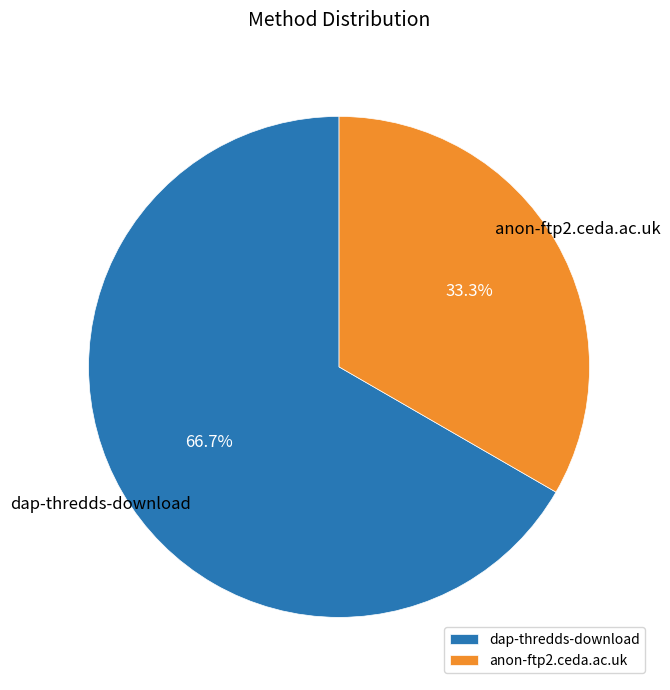

What percentage is the dap-thredds-download slice, to the nearest percent?

67%